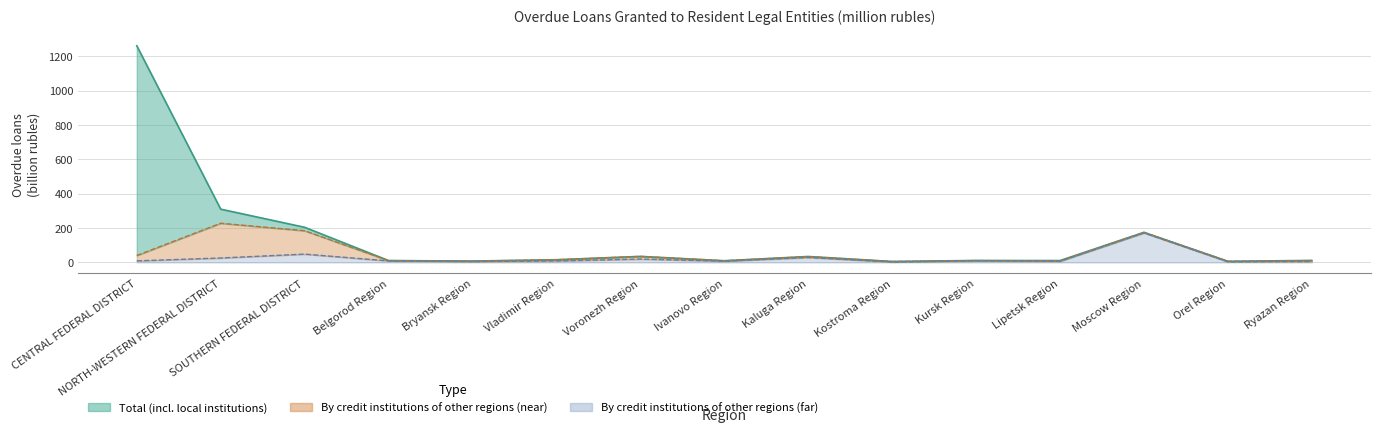

At which category does Total Overdue Loans reach its first local peak?

Voronezh Region